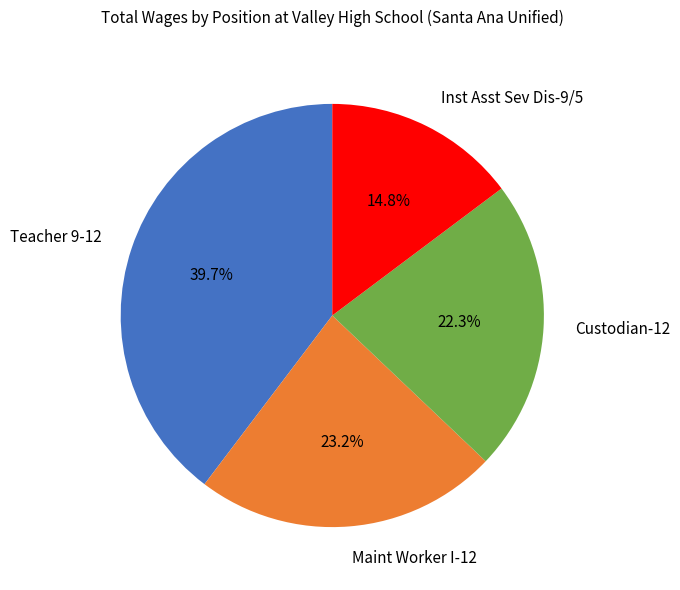

How many segments does this pie chart have?

4